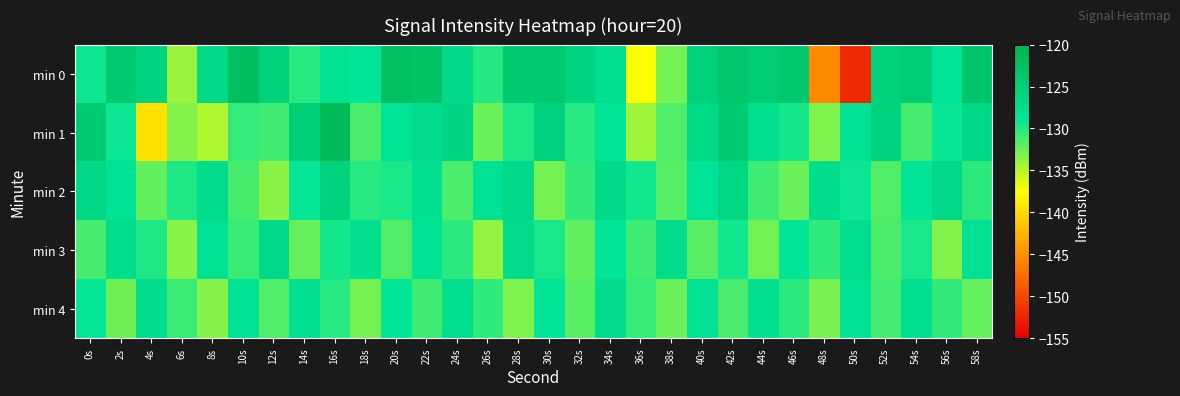

What is the total value across all series at 20s?

-641.0